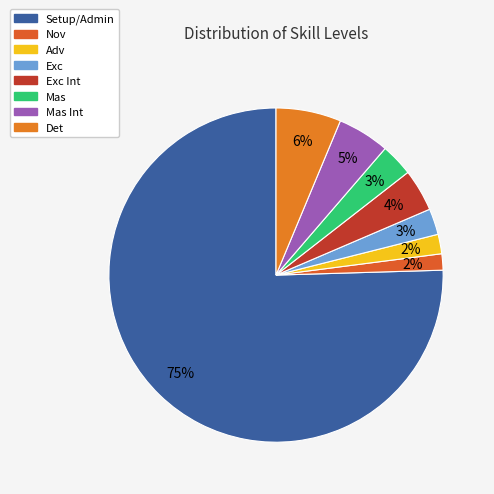

Which category has the biggest portion of the pie?

Setup/Admin